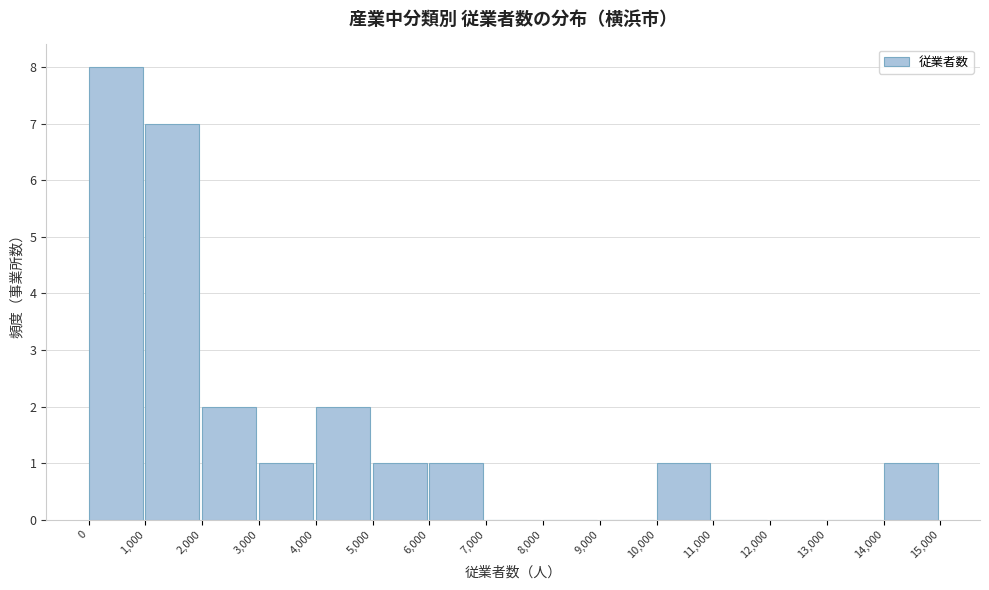

Reading left to right, transcribe this chart: for each bar, give the range it covers on the x-axis and its height. The values are not printed on the chart, so give them approximately, as read against the axis.

0 to 1,000: 8
1,000 to 2,000: 7
2,000 to 3,000: 2
3,000 to 4,000: 1
4,000 to 5,000: 2
5,000 to 6,000: 1
6,000 to 7,000: 1
7,000 to 8,000: 0
8,000 to 9,000: 0
9,000 to 10,000: 0
10,000 to 11,000: 1
11,000 to 12,000: 0
12,000 to 13,000: 0
13,000 to 14,000: 0
14,000 to 15,000: 1